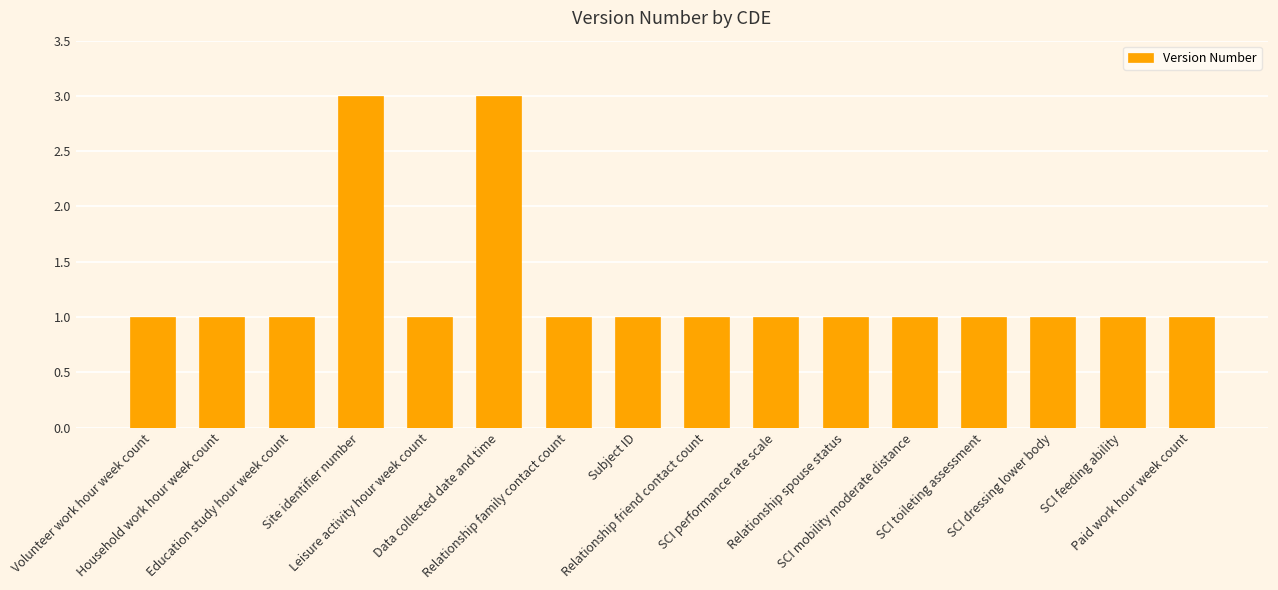

What is the sum of all values?

20